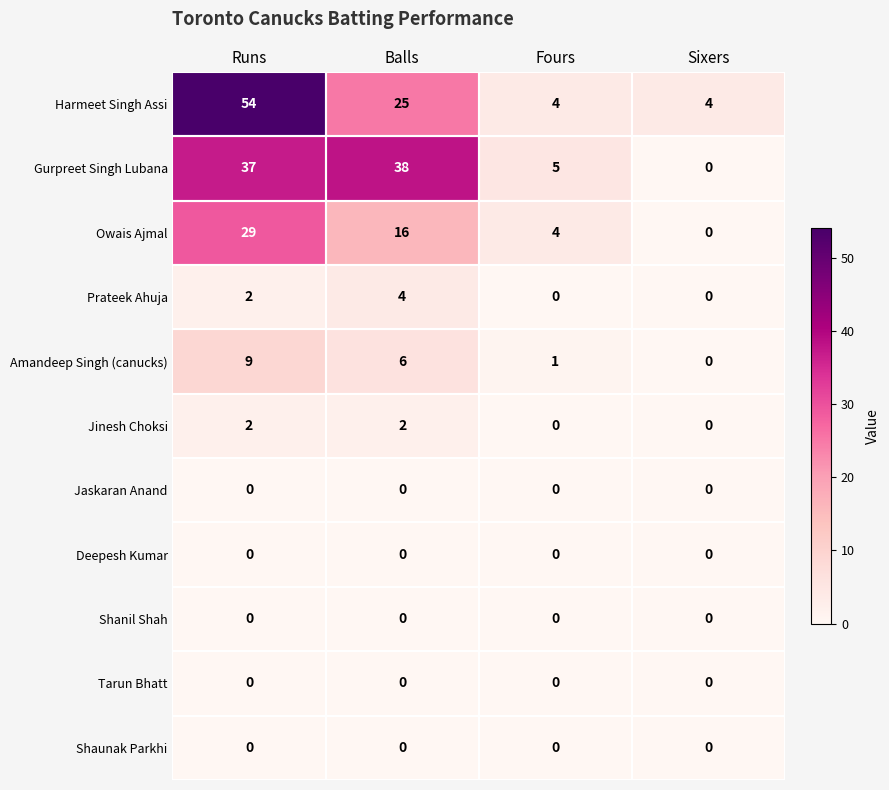

Count the number of categories in the chart.

4